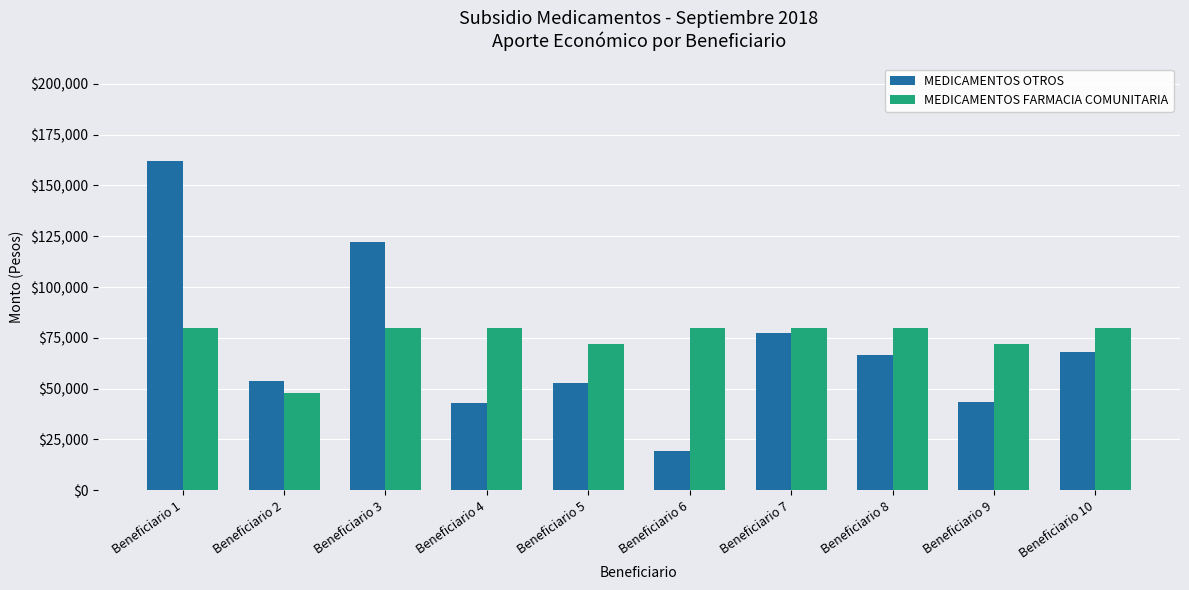

How many data points does each series have?

10